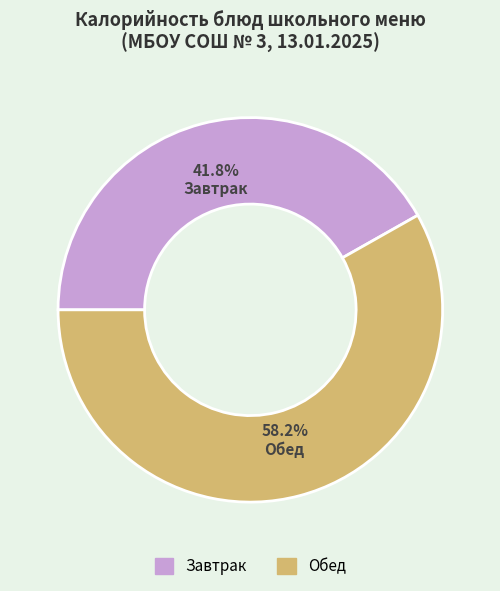

How many segments does this pie chart have?

2